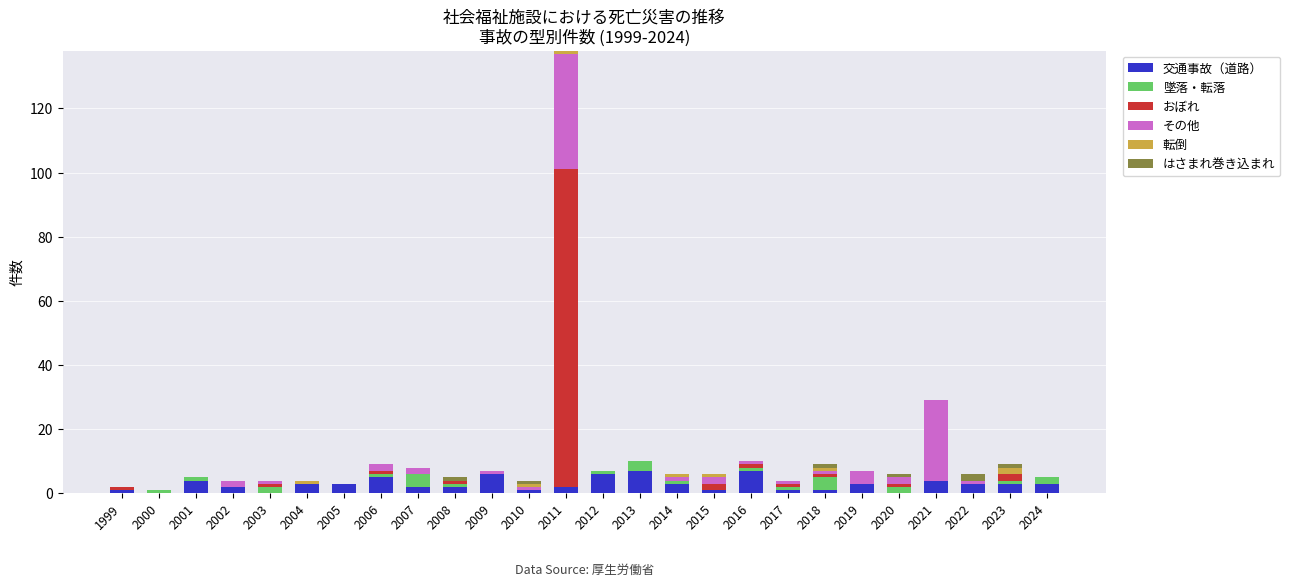

At which category is the sum across all series the highest?

2011